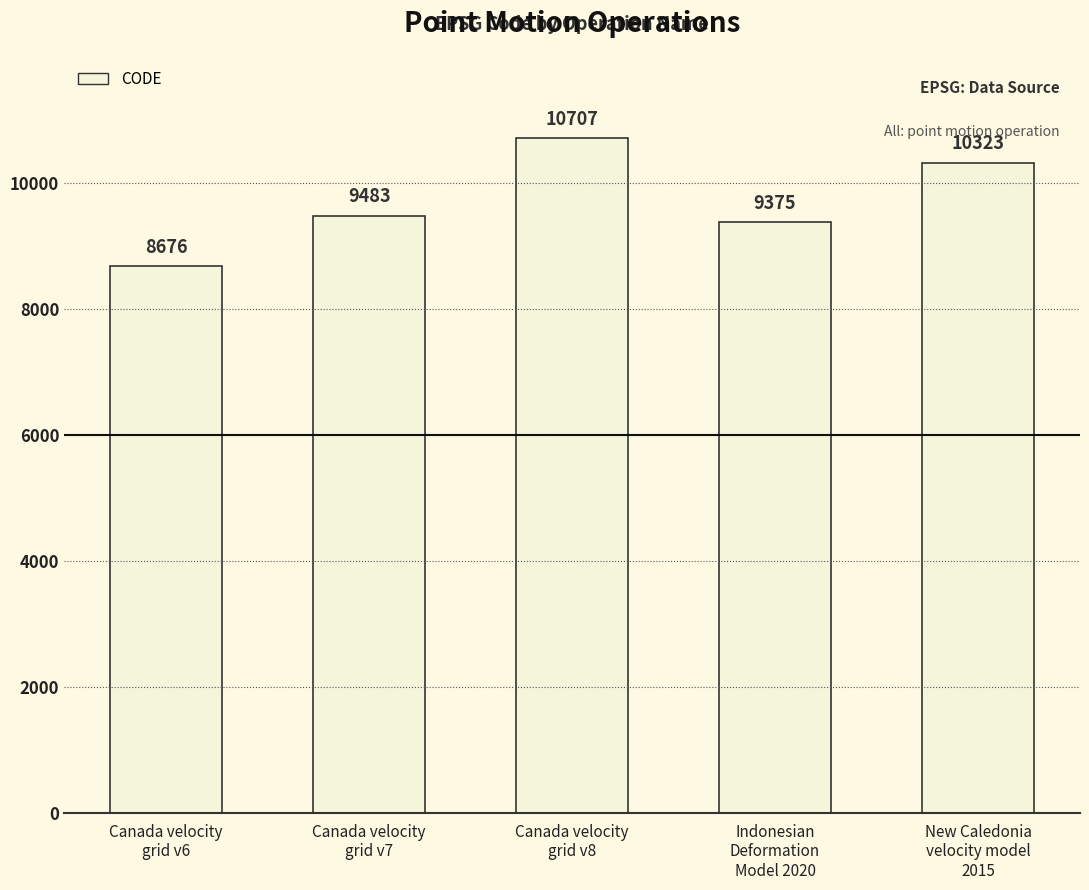

Approximately how many times larger is the value at New Caledonia
velocity model
2015 compared to Canada velocity
grid v6?

1.2